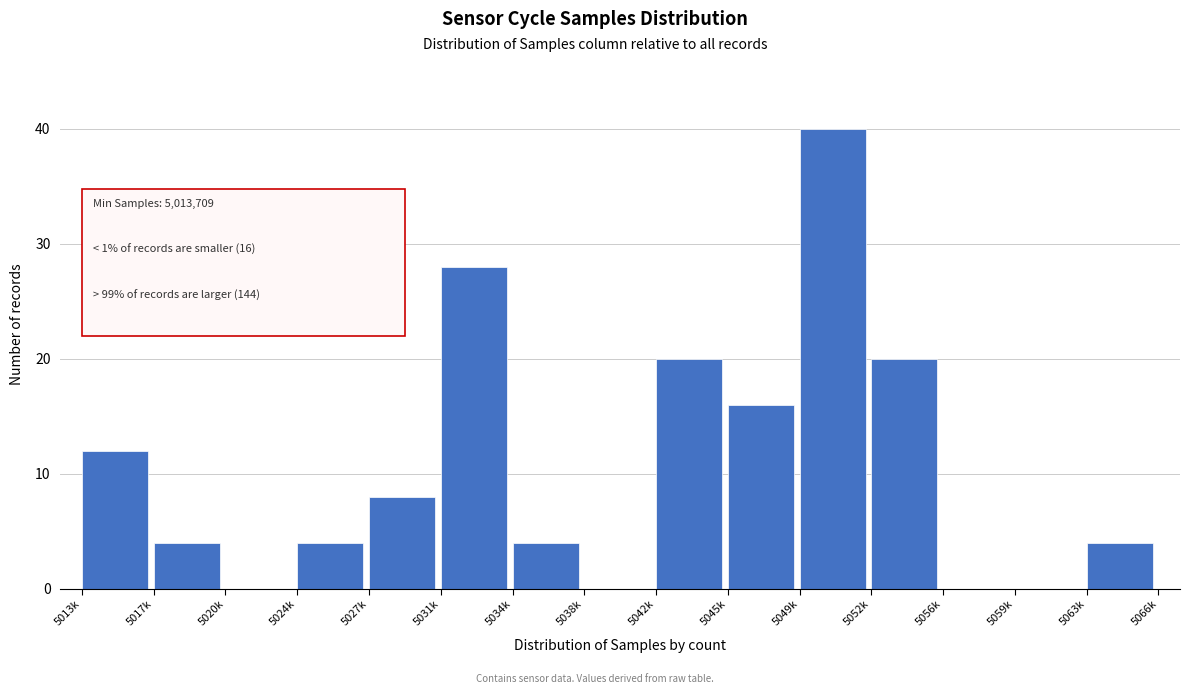

Reading right to left, transcribe all the data shown in this chart.

5063k=4	5059k=0	5056k=0	5052k=20	5049k=40	5045k=16	5042k=20	5038k=0	5034k=4	5031k=28	5027k=8	5024k=4	5020k=0	5017k=4	5013k=12